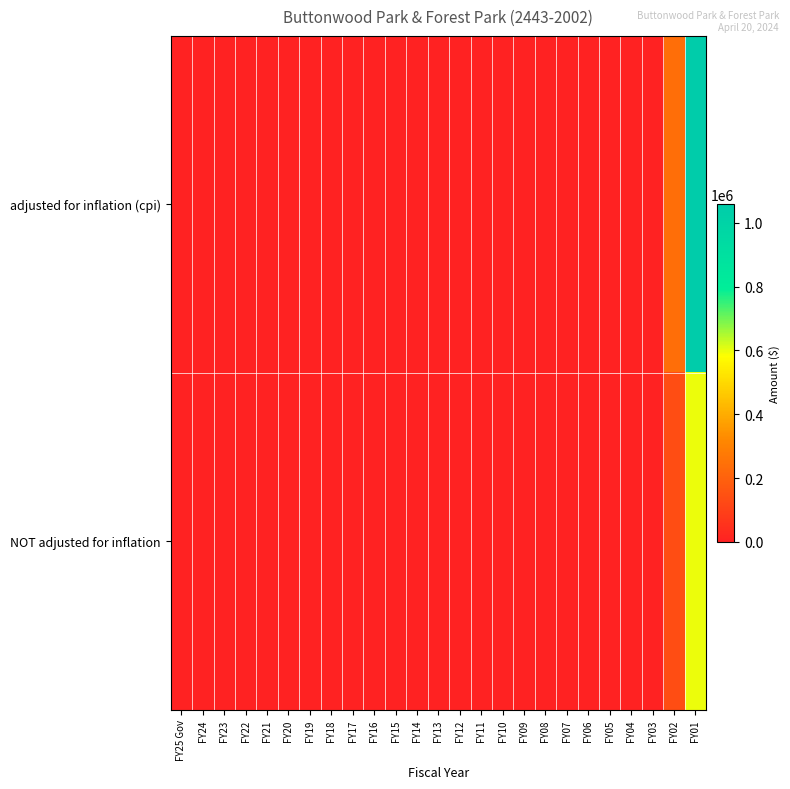

How many distinct data groups are displayed?

2